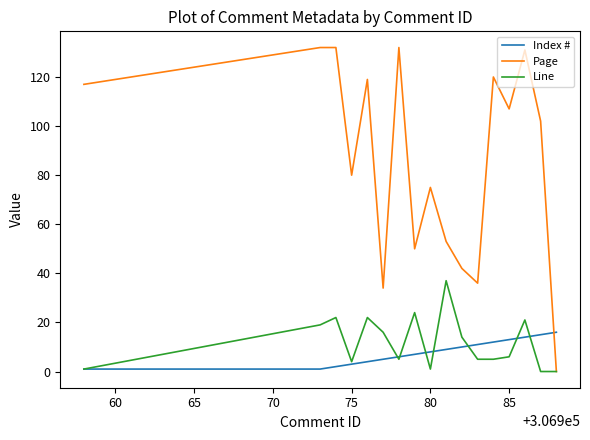

Does the chart display data point markers on the line(s)?

No